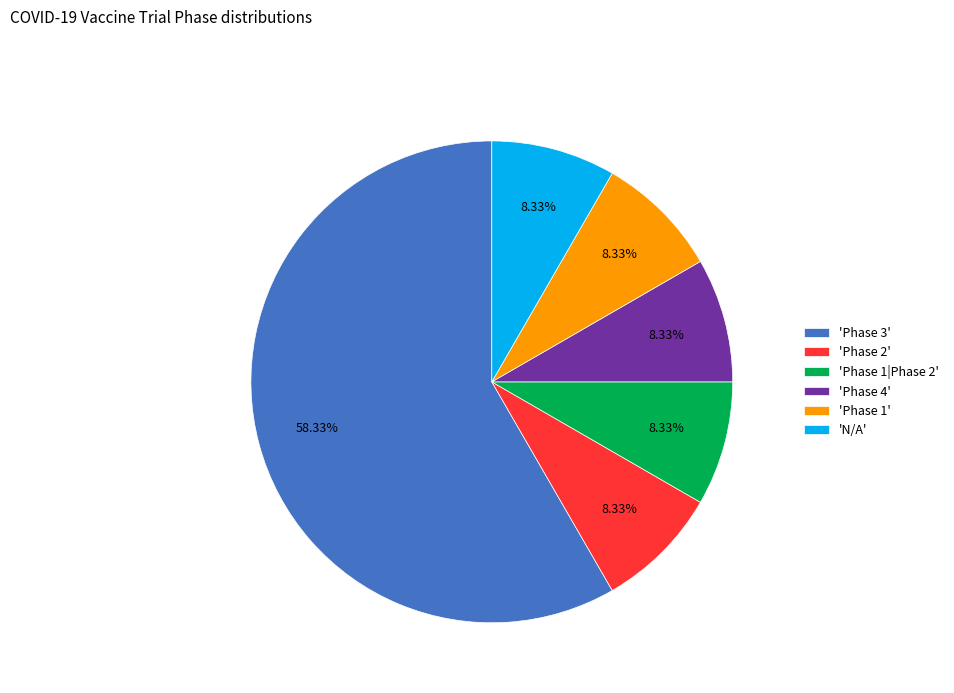

How many slices are in this pie chart?

6